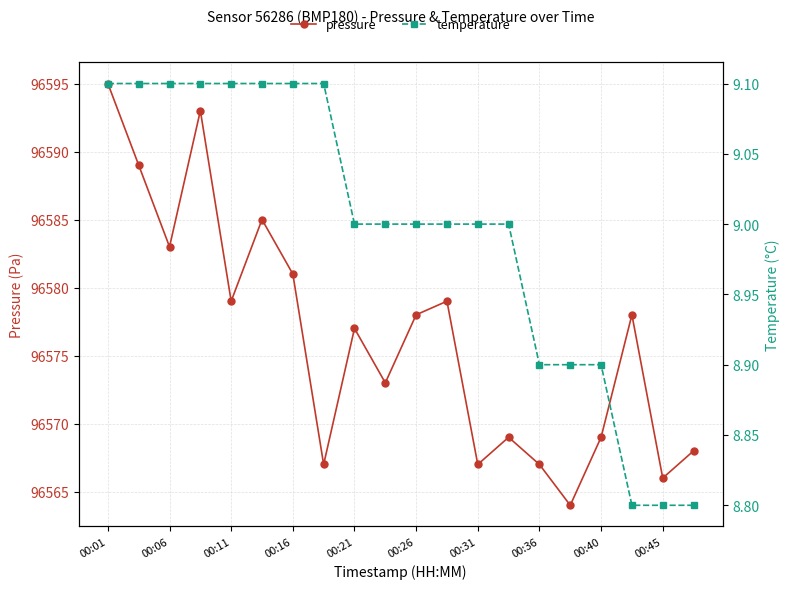

At how many categories does at least one series exceed 5180?

20